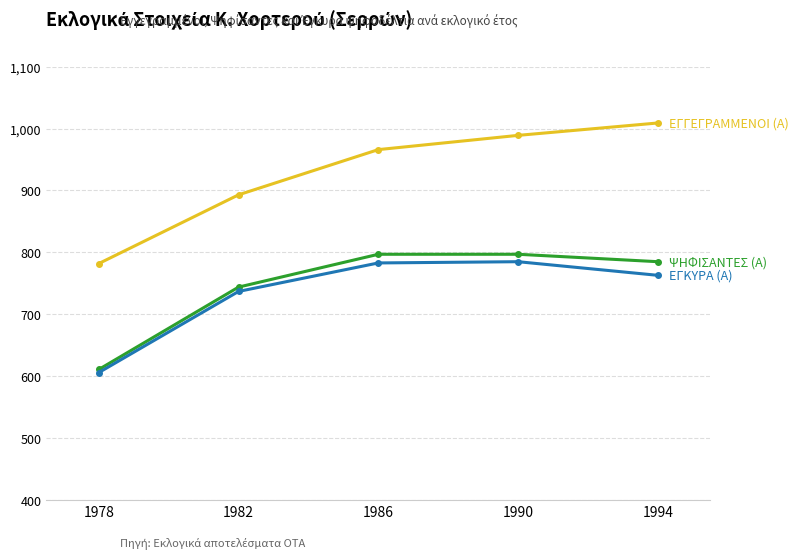

At which category does the chart reach its minimum across all series?

1978